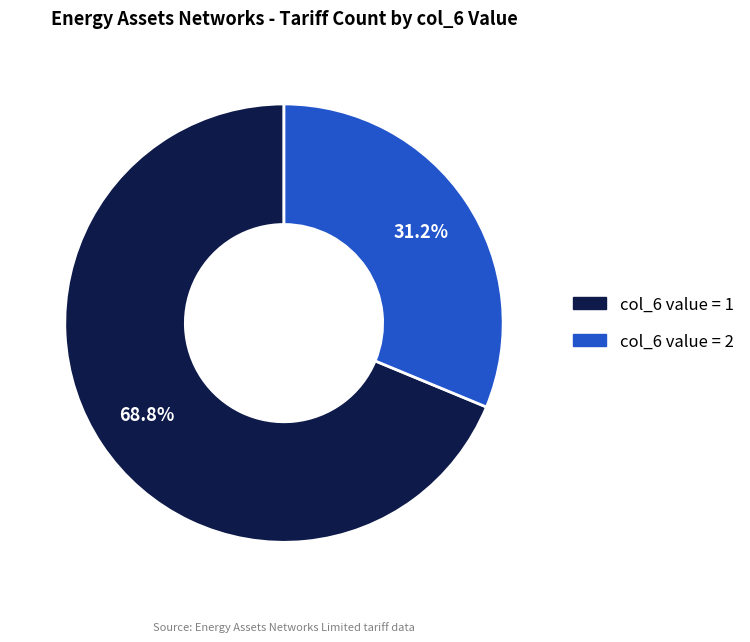

Is there a majority slice in this chart?

Yes